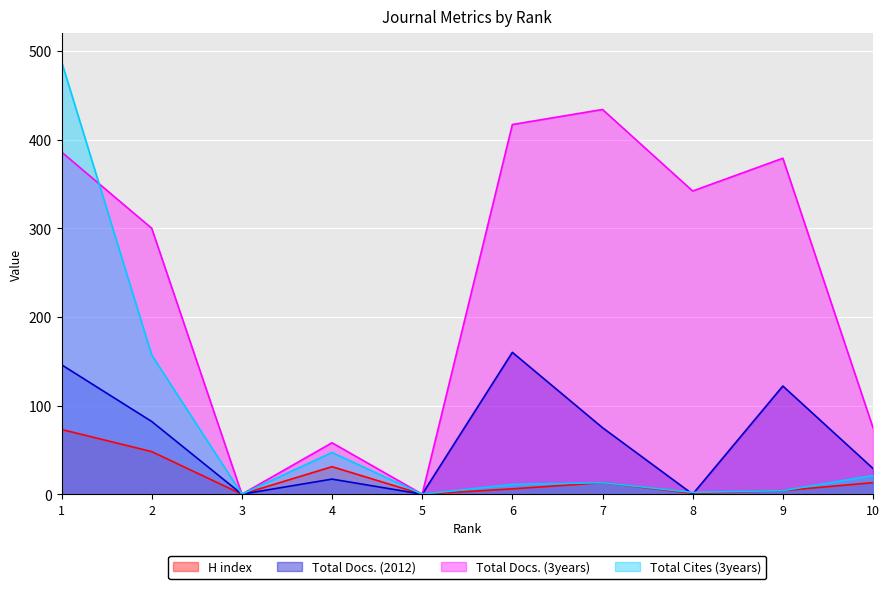

What are all the series names shown in the legend?

H index, Total Docs. (2012), Total Docs. (3years), Total Cites (3years)